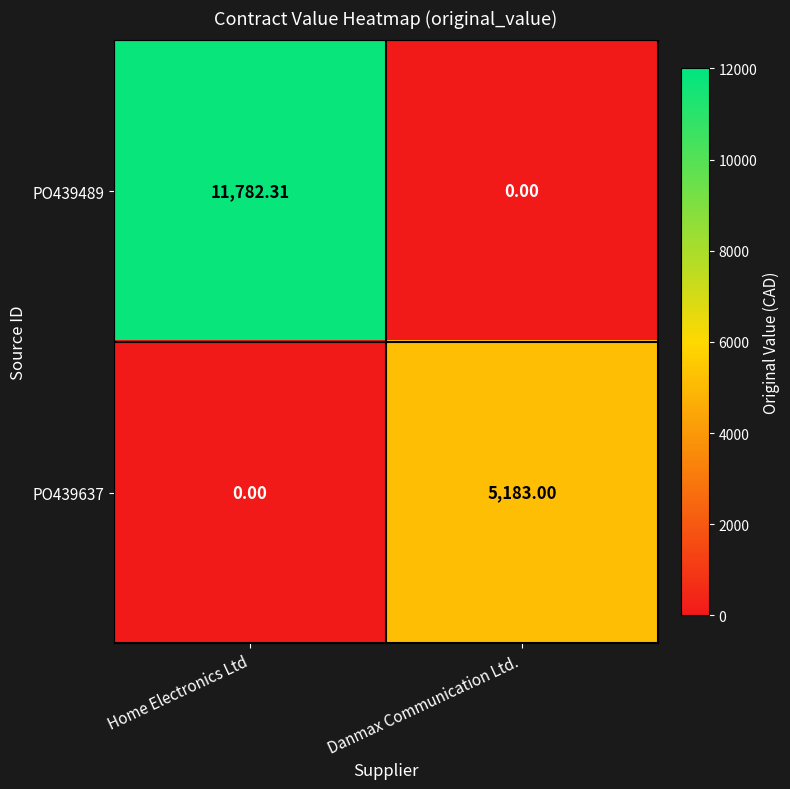

At which label does PO439489 first exceed 11782?

Home Electronics Ltd